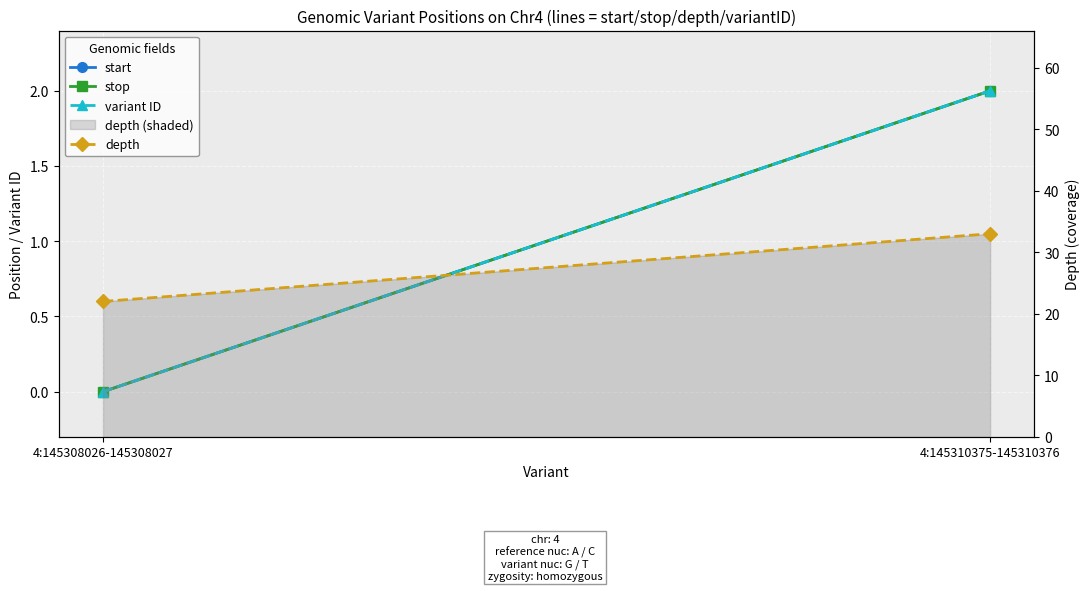

List the series in order of their peak value, lowest first.

start, stop, variant ID, depth